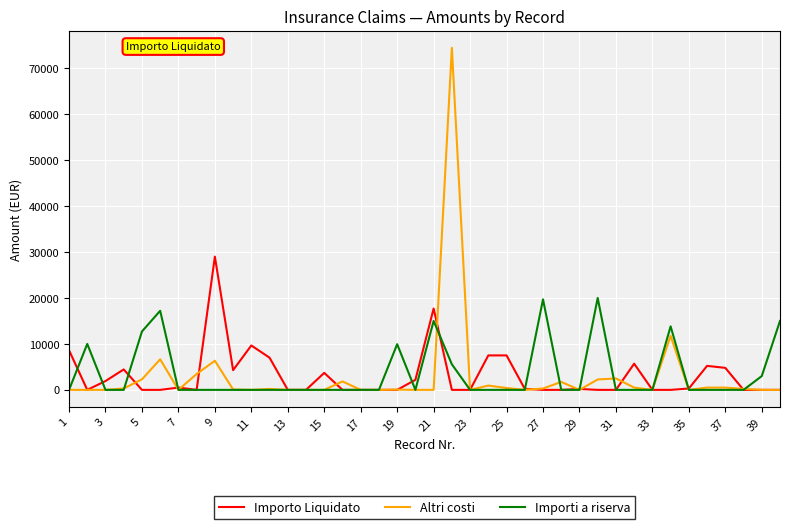

What is the highest value of the Importo Liquidato series?

29000.0